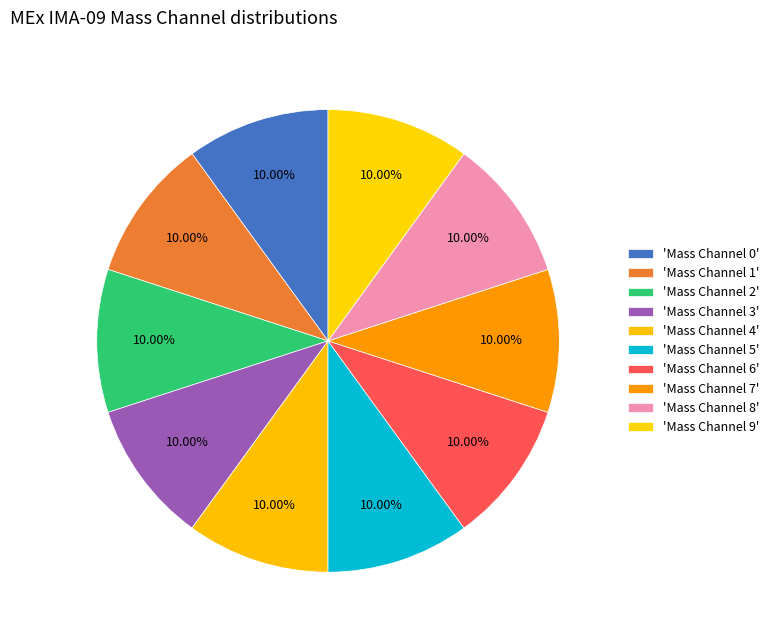

Count the number of slices in the pie.

10